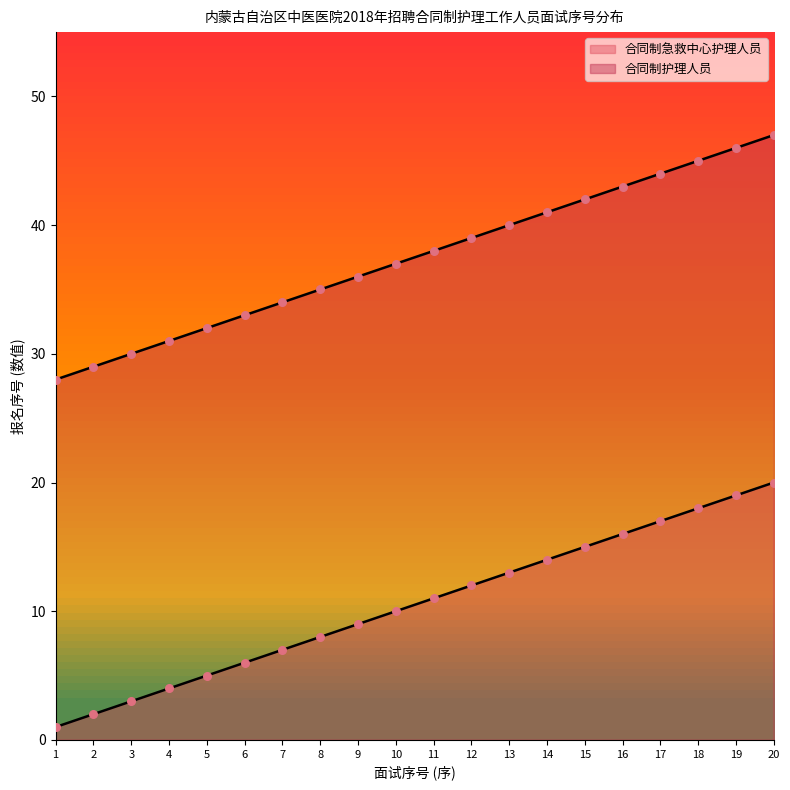

Which series has the largest total across all categories?

合同制护理人员